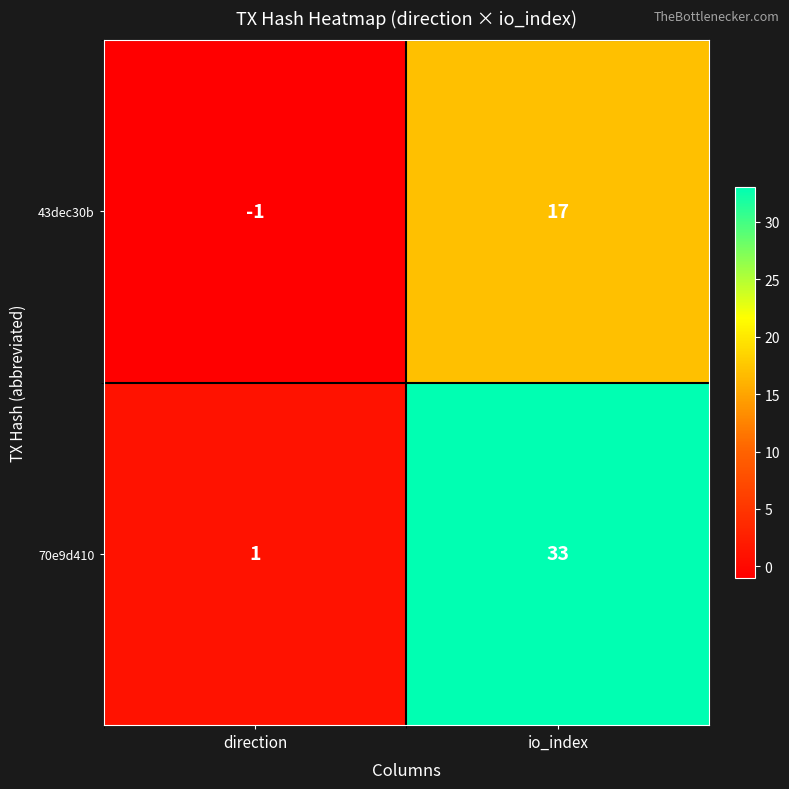

Which series changed the most between direction and io_index?

70e9d410